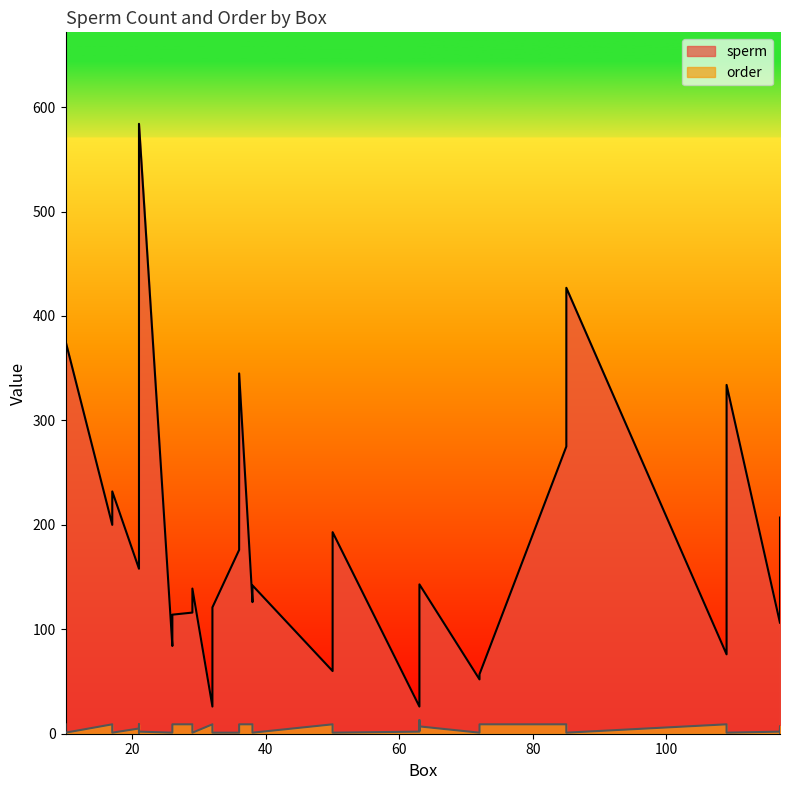

True or false: order and sperm cross at least once.

False